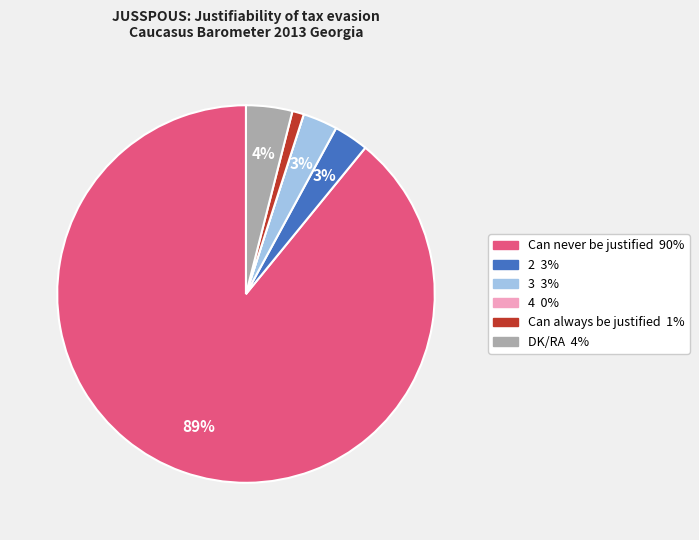

Which has a higher value, DK/RA or Can never be justified?

Can never be justified